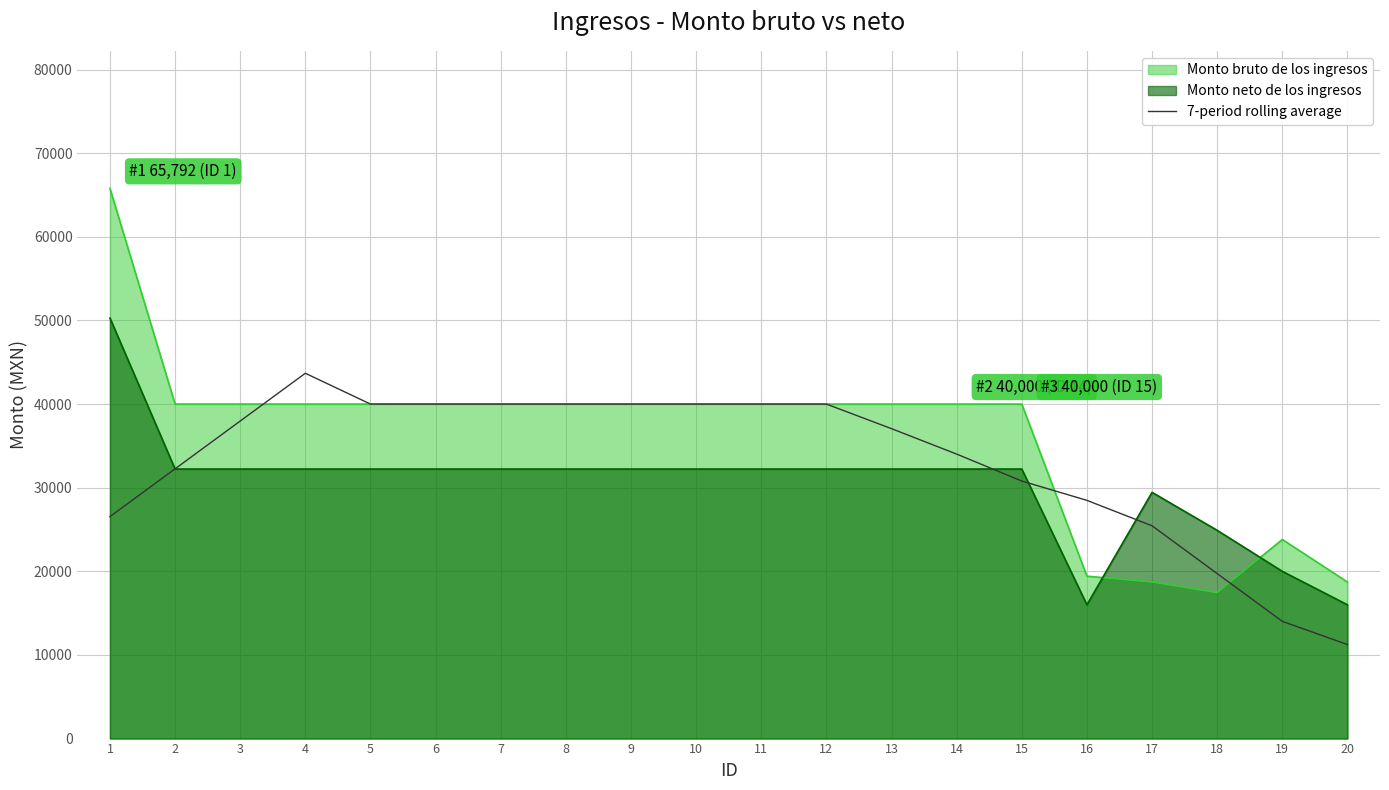

After their last crossing, which series has the higher values: Monto neto de los ingresos or Monto bruto de los ingresos?

Monto bruto de los ingresos